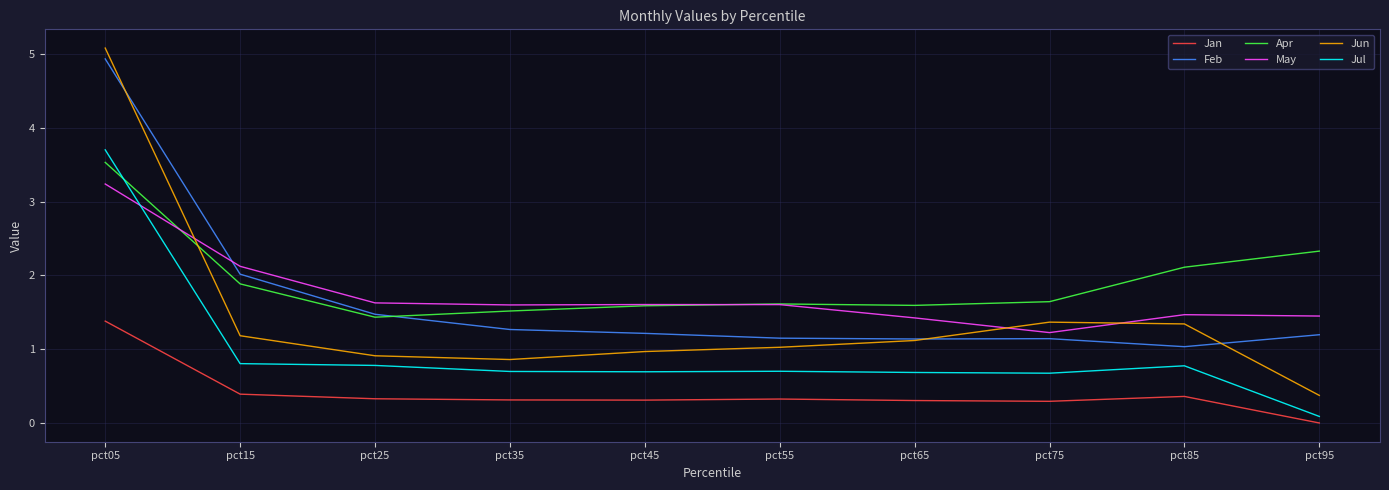

At which label does Feb reach its minimum?

pct85